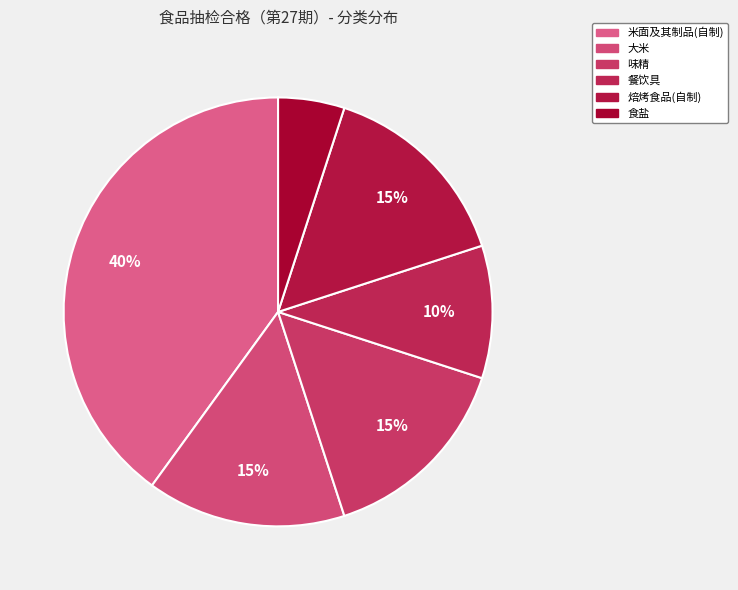

To the nearest percent, what percentage of the pie is 大米?

15%